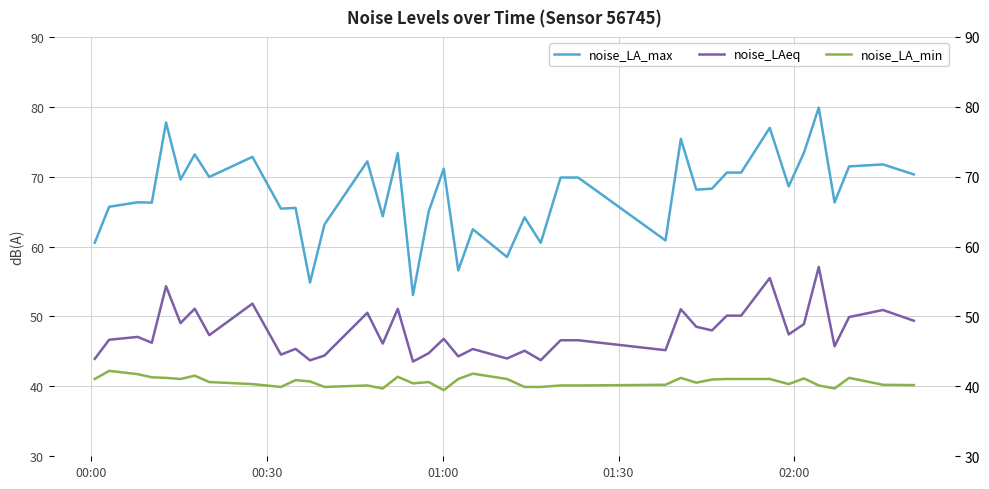

True or false: noise_LA_max and noise_LAeq intersect in this chart.

False